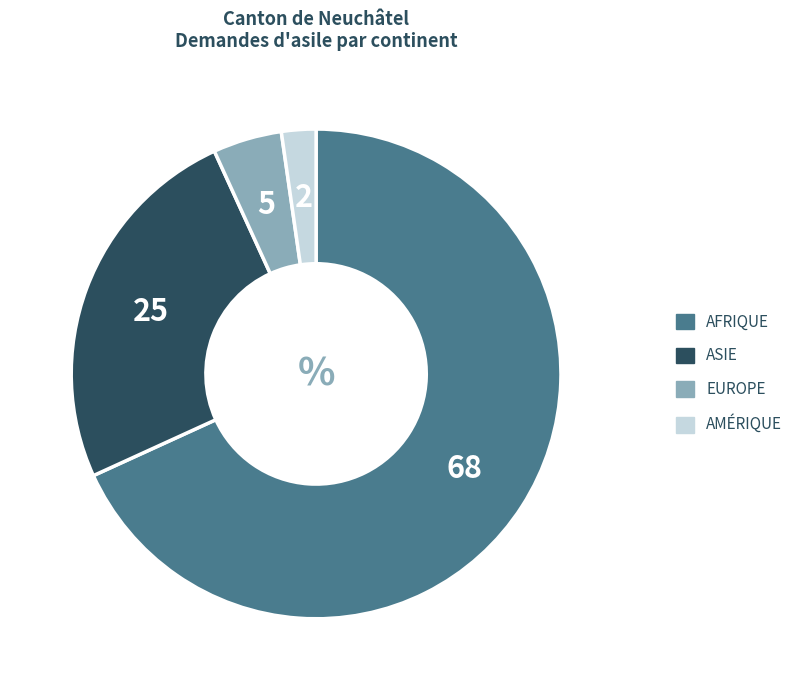

Is there any slice that represents more than half of the pie?

Yes